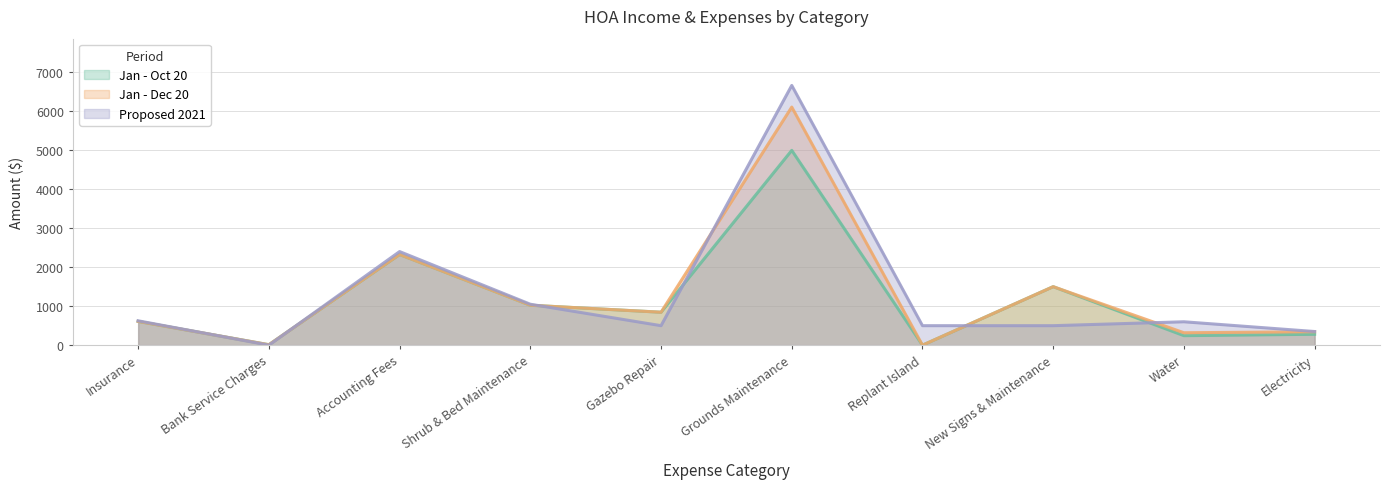

Does the chart display data point markers on the line(s)?

No